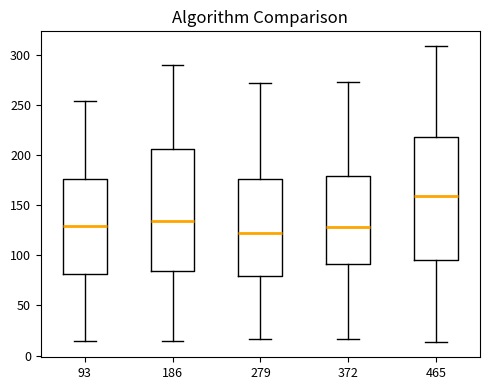

Where is the lower edge of the box at x = 372 on the y-axis? The values are not printed on the chart, so give them approximately, as read against the axis.

90